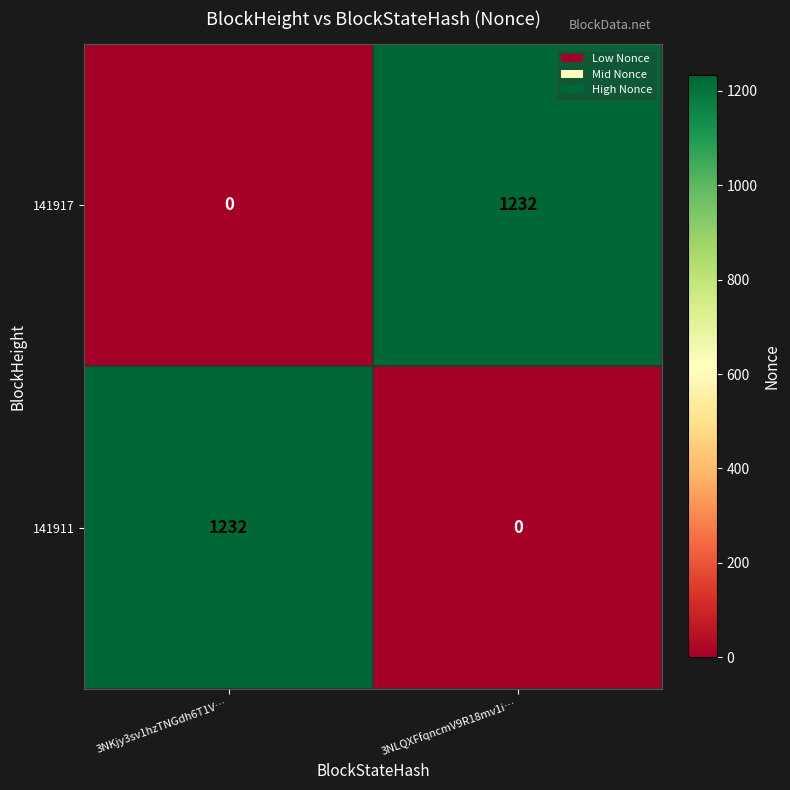

The 141917 series shows 2172 at 3NLQXFfqncmV9R18mv1i…. True or false?

False